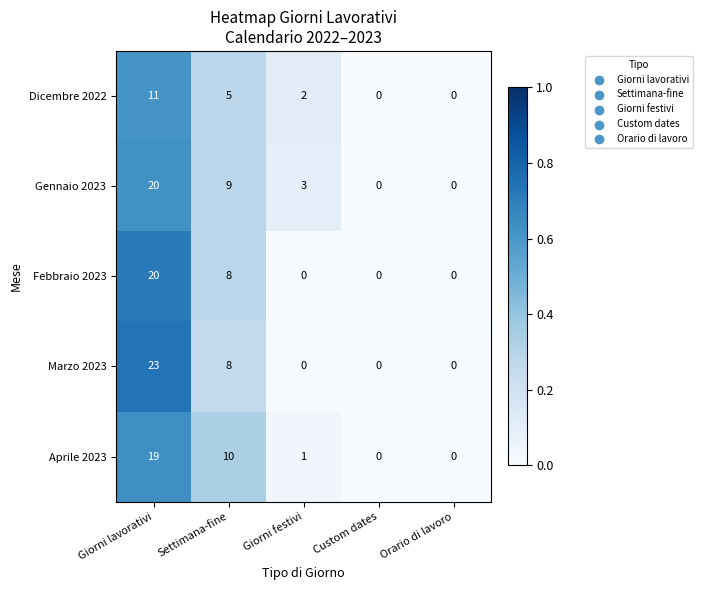

Reading left to right, what are all the values shown in this chart?

Dicembre 2022: 11	5	2	0	0
Gennaio 2023: 20	9	3	0	0
Febbraio 2023: 20	8	0	0	0
Marzo 2023: 23	8	0	0	0
Aprile 2023: 19	10	1	0	0